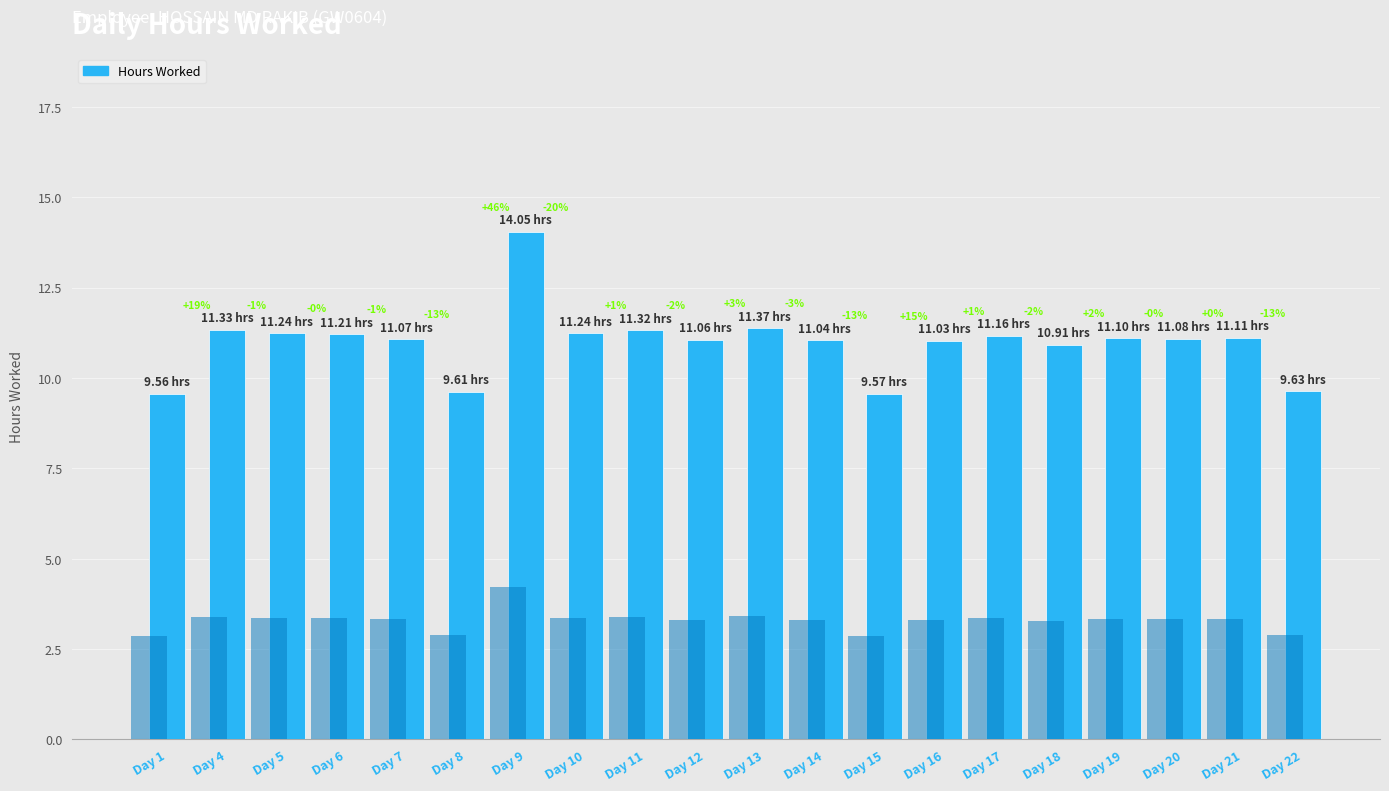

What is the ratio of the value at Day 15 to the value at Day 14?

0.9